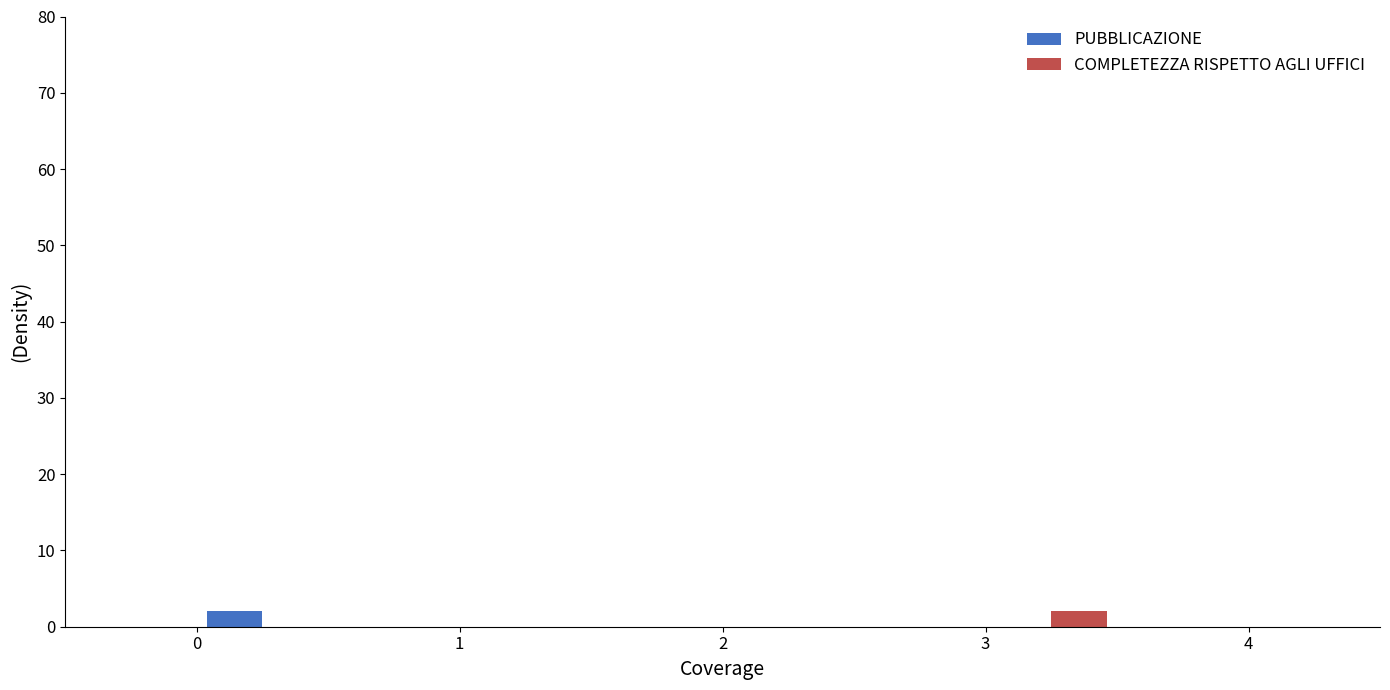

In the PUBBLICAZIONE series, which range on the x-axis has the tallest bar?

0.0 to 0.5